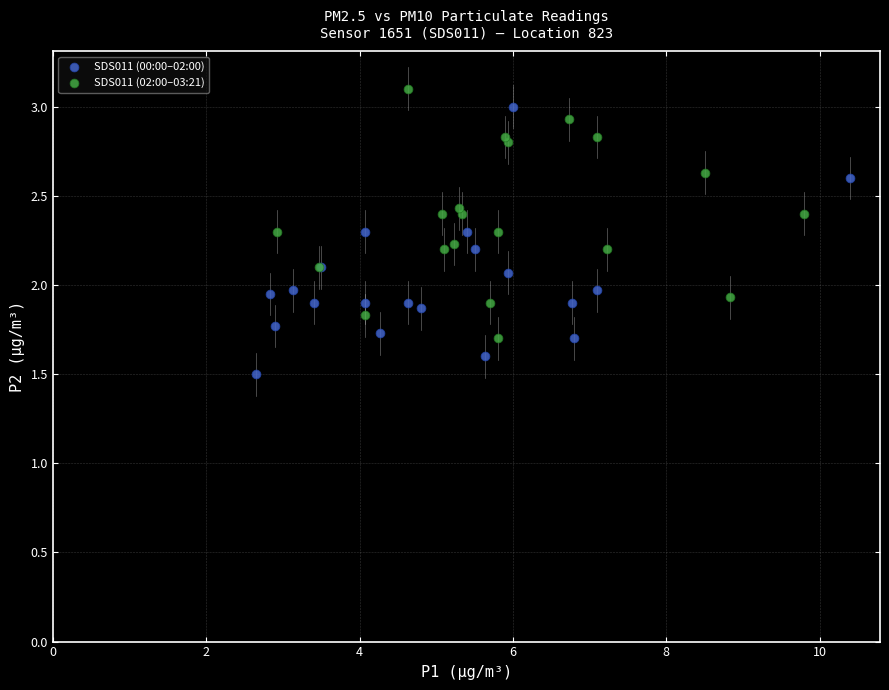

What are all the series names shown in the legend?

SDS011 (00:00–02:00), SDS011 (02:00–03:21)